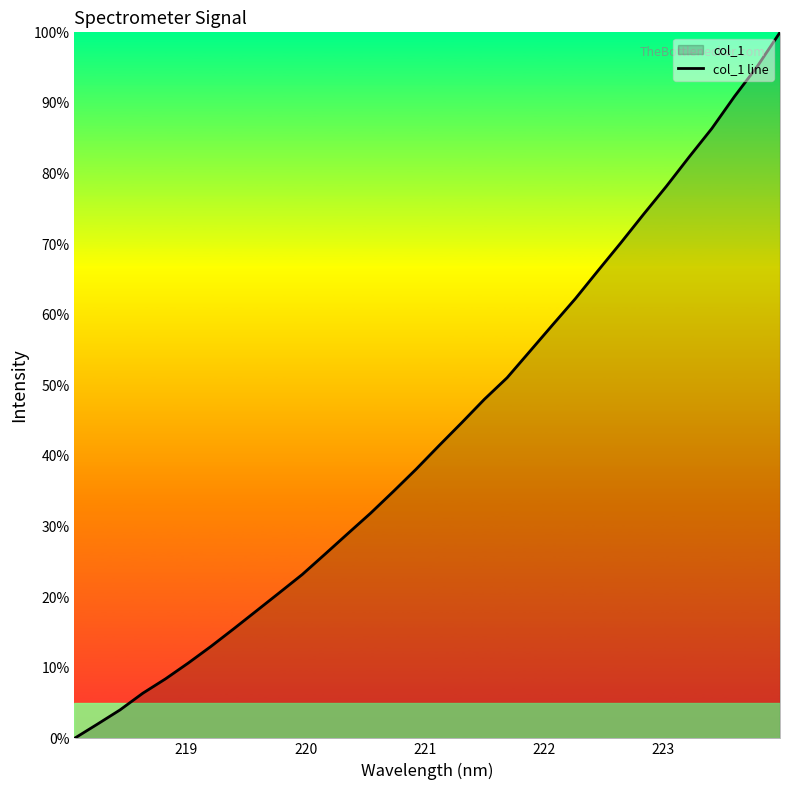

Count the number of categories in the chart.

32